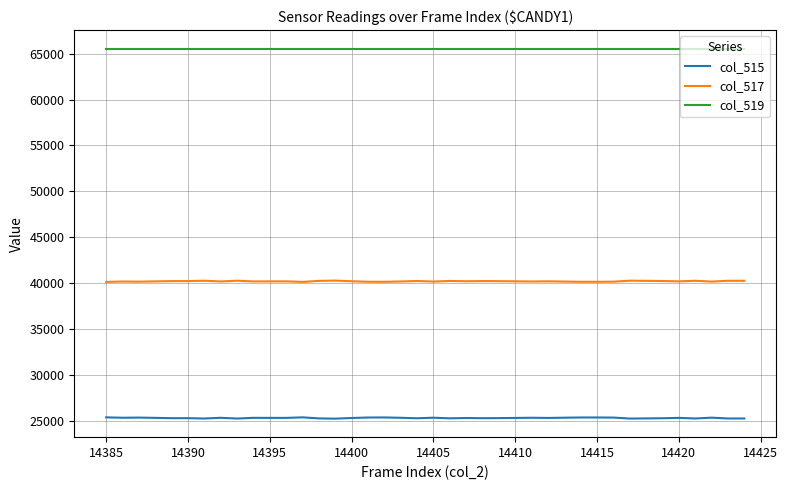

Is this an area chart (filled region under the line)?

No